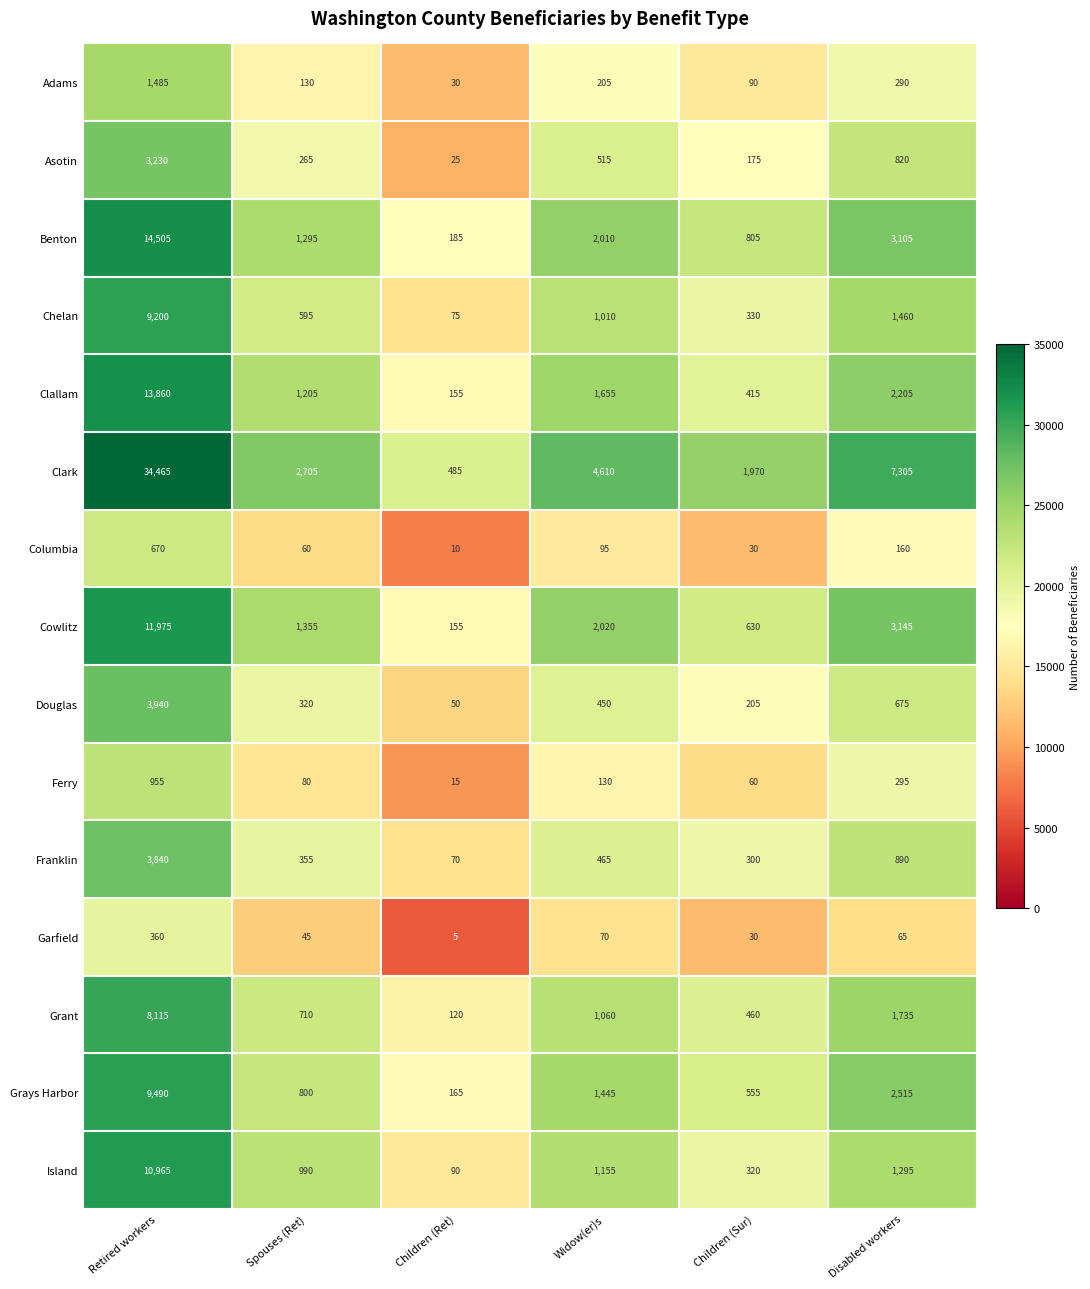

What is the difference between the maximum and second lowest values in the Adams series?

1395